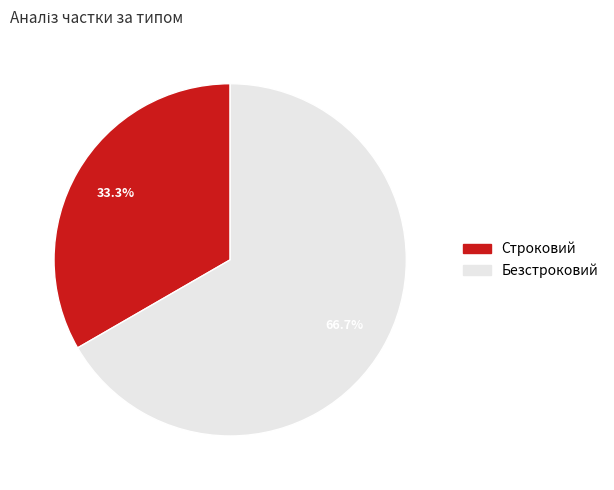

Between Безстроковий and Строковий, which is larger?

Безстроковий